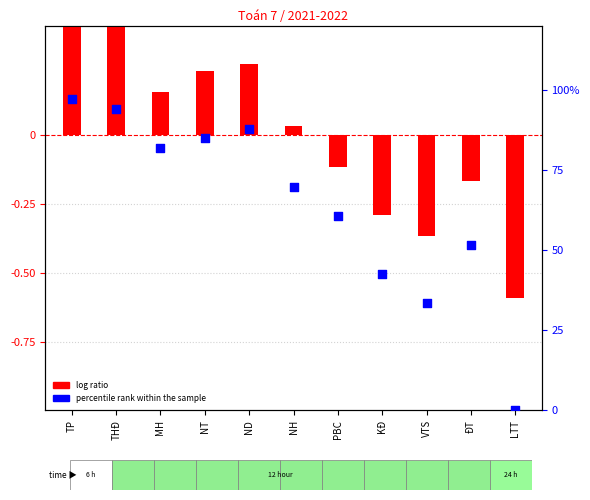

Which series has the widest spread of Y values?

percentile rank within the sample